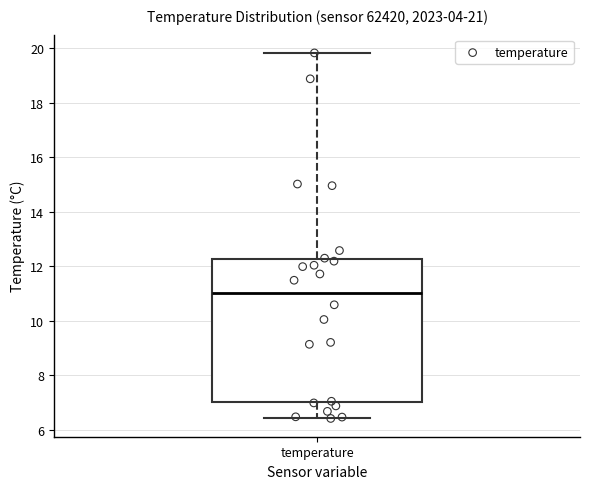

Transcribe this box plot: give where the median line is, the range the box spans, and where the two whiskers end, as read against the y-axis. The values are not printed on the chart, so give them approximately, as read against the axis.

median 11.0, box 7.0 to 12.2, whiskers 6.4 to 19.8